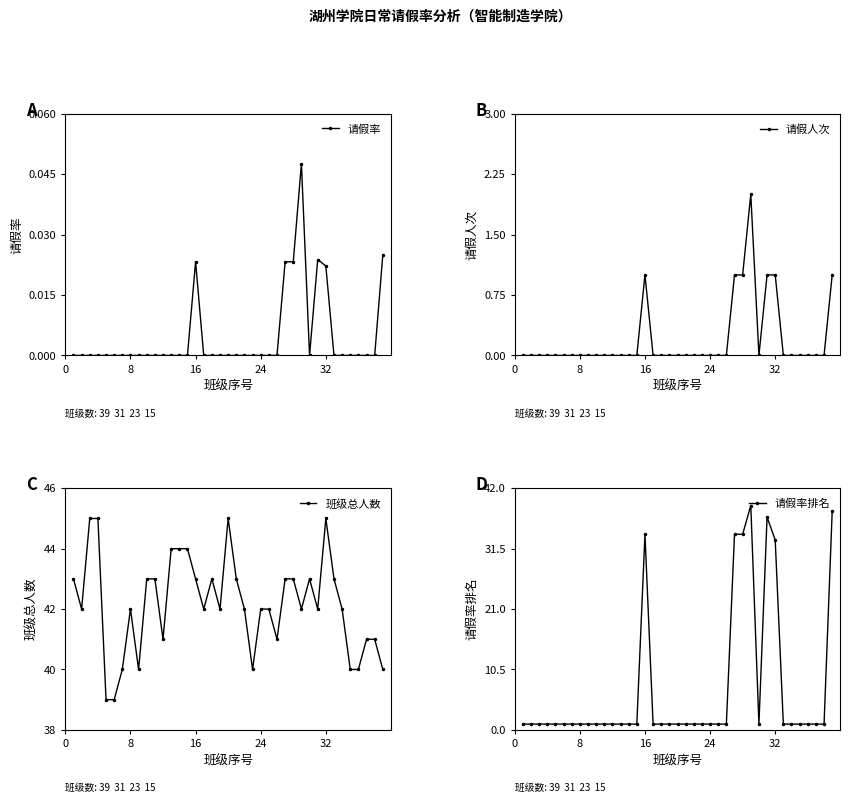

Does the chart display data point markers on the line(s)?

Yes